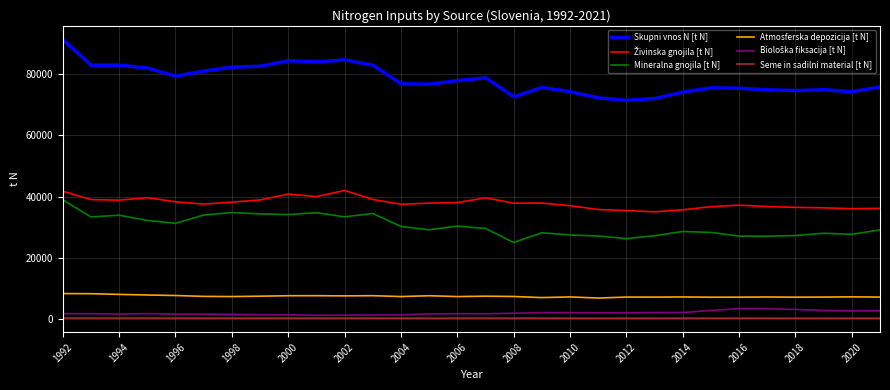

Which series has the largest total across all categories?

Skupni vnos N [t N]